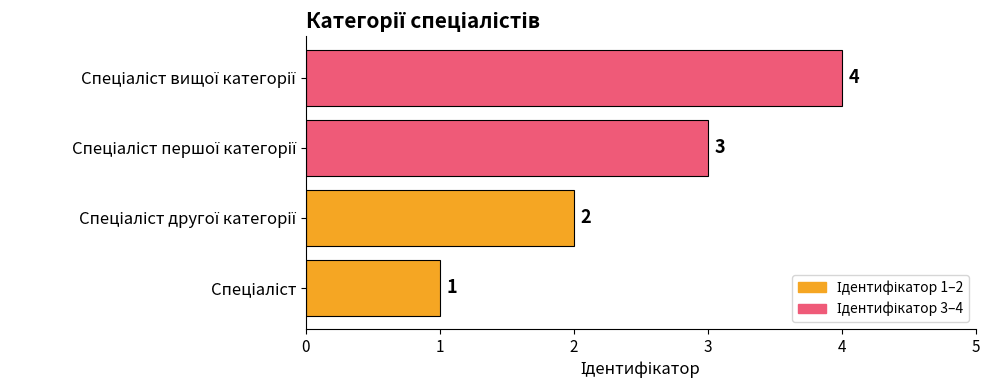

What is the greatest value displayed?

4